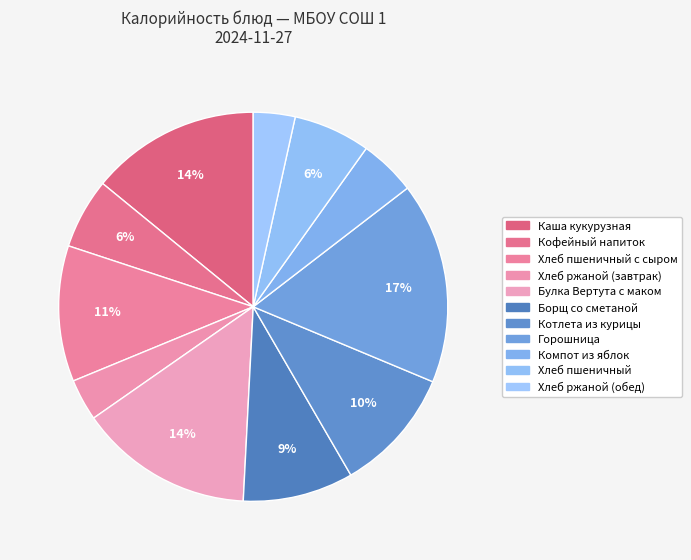

Is there a majority slice in this chart?

No